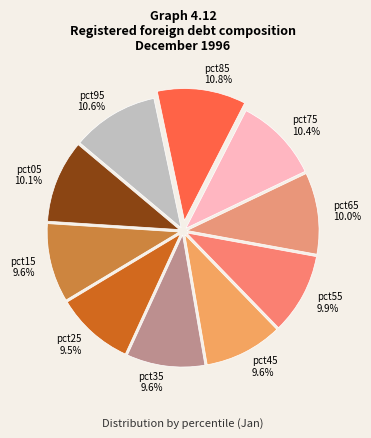

True or false: pct95 accounts for 11% of the total.

True